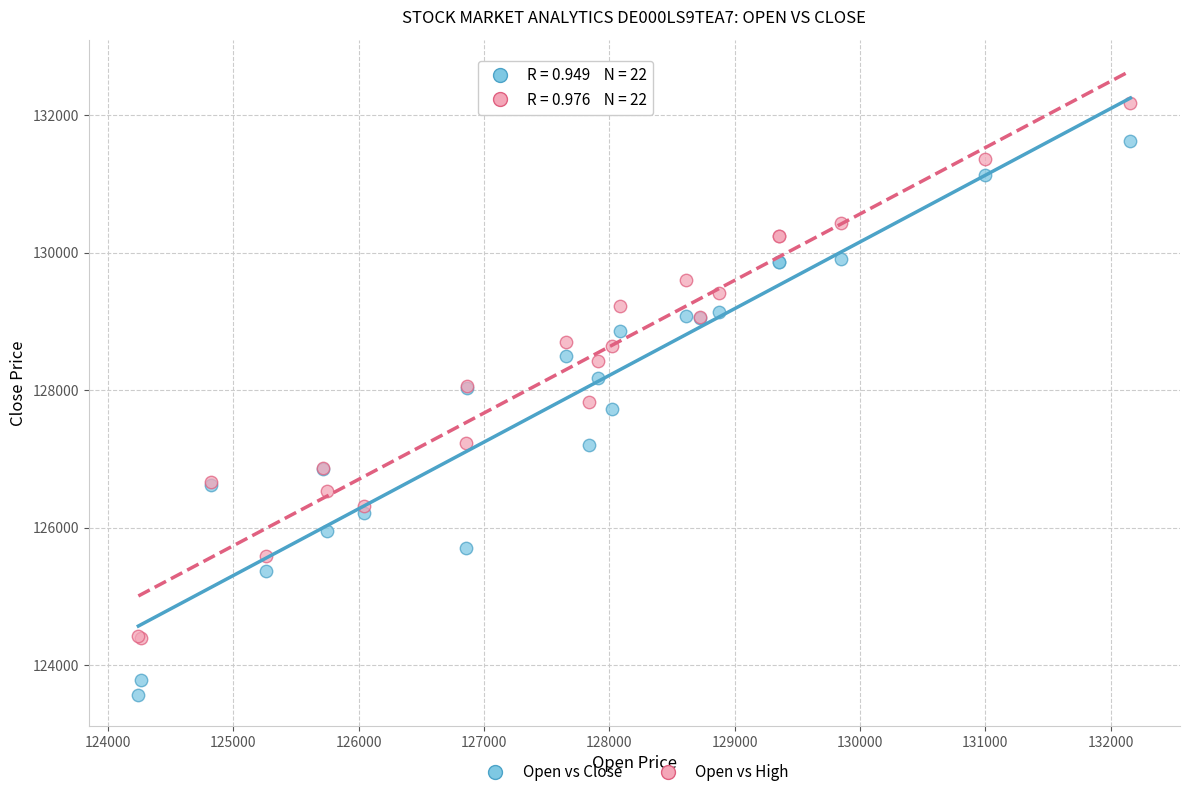

In the Open vs Close series, what Y value is closest to 127600?

127721